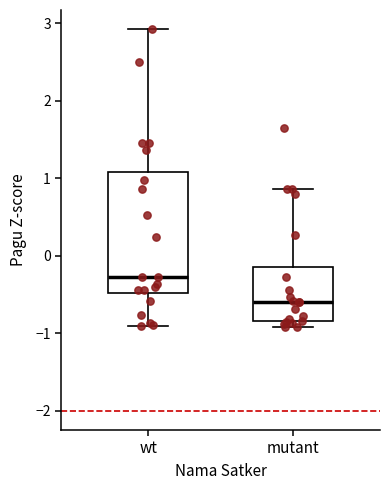

Reading left to right, read every box against the y-axis: the position of its median line, the range the box covers, and the ends of its whiskers. The values are not printed on the chart, so give them approximately, as read against the axis.

wt: median -0.3, box -0.5 to 1.1, whiskers -0.9 to 2.9
mutant: median -0.6, box -0.8 to -0.1, whiskers -0.9 to 0.9